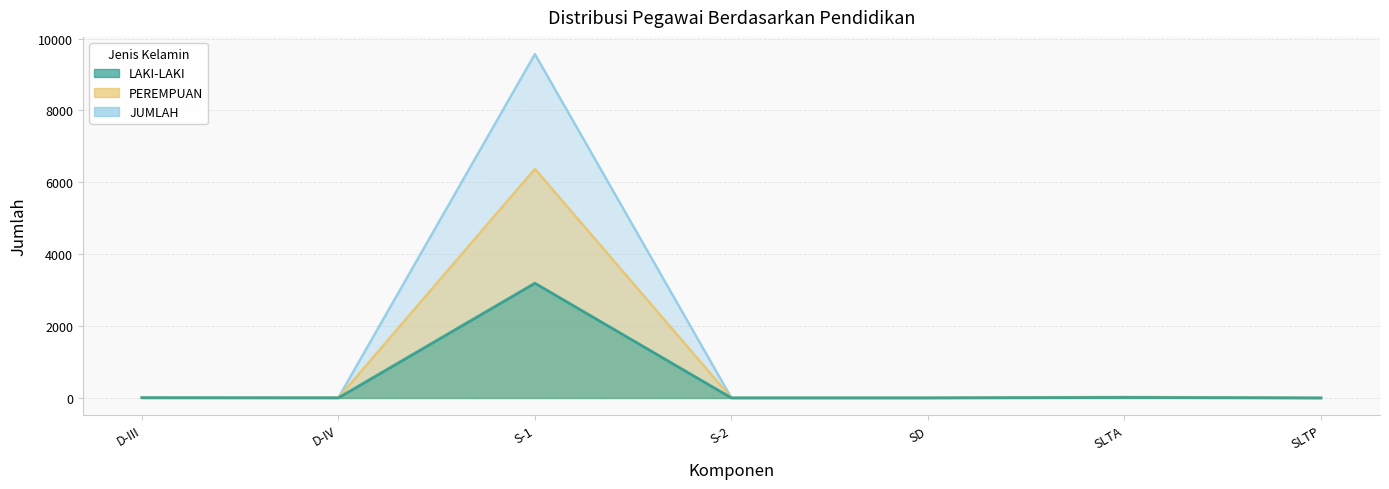

True or false: LAKI-LAKI has a value of 2 at D-IV.

False